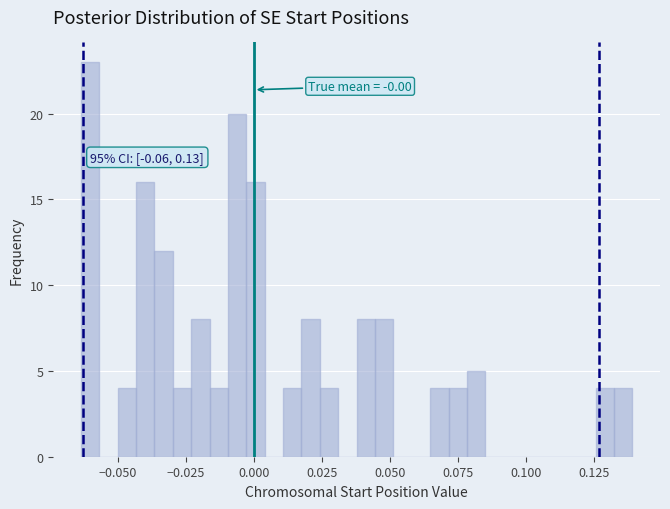

Read against the x-axis, roughly where is the centre of the tallest bar?

-0.060